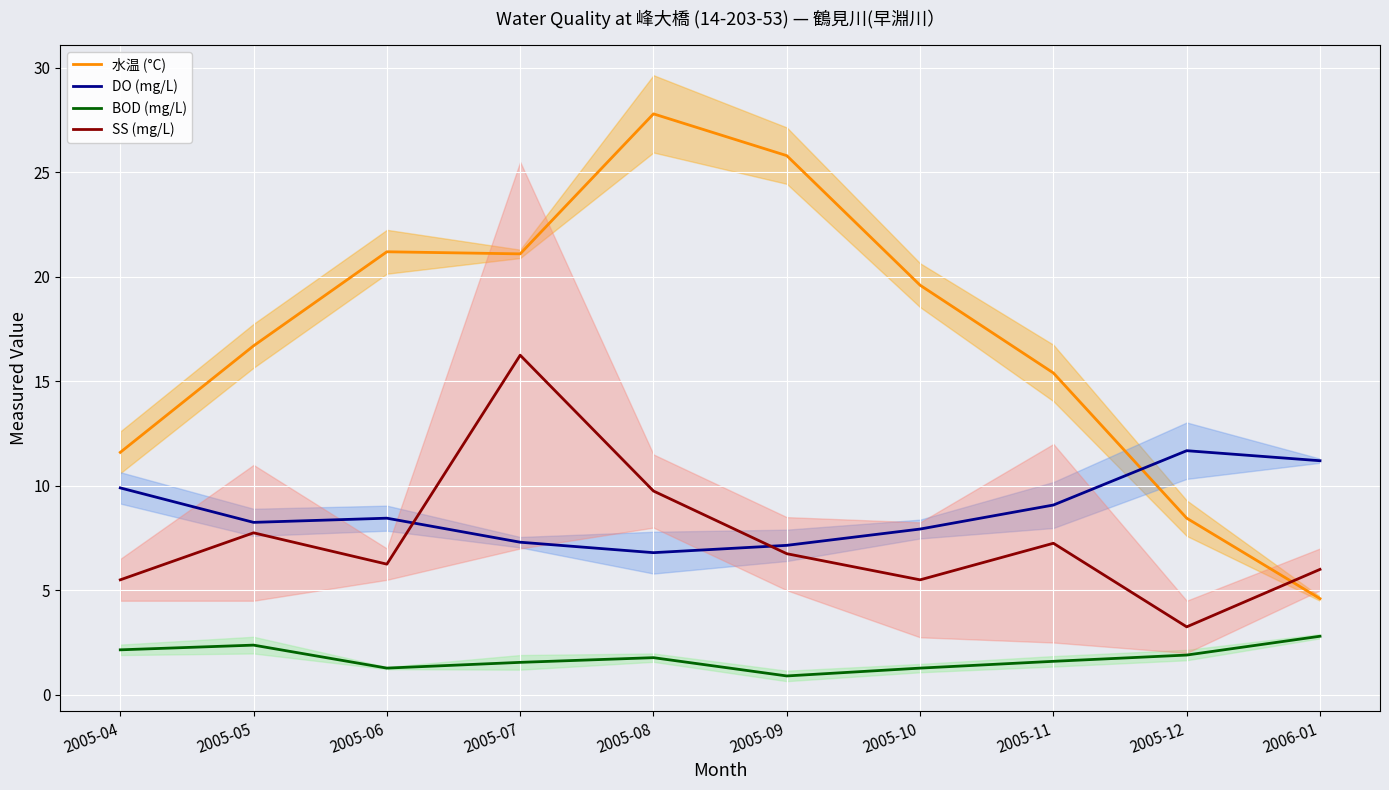

At 2006-01, list the series in order from smallest to largest.

BOD (mg/L), 水温 (°C), SS (mg/L), DO (mg/L)